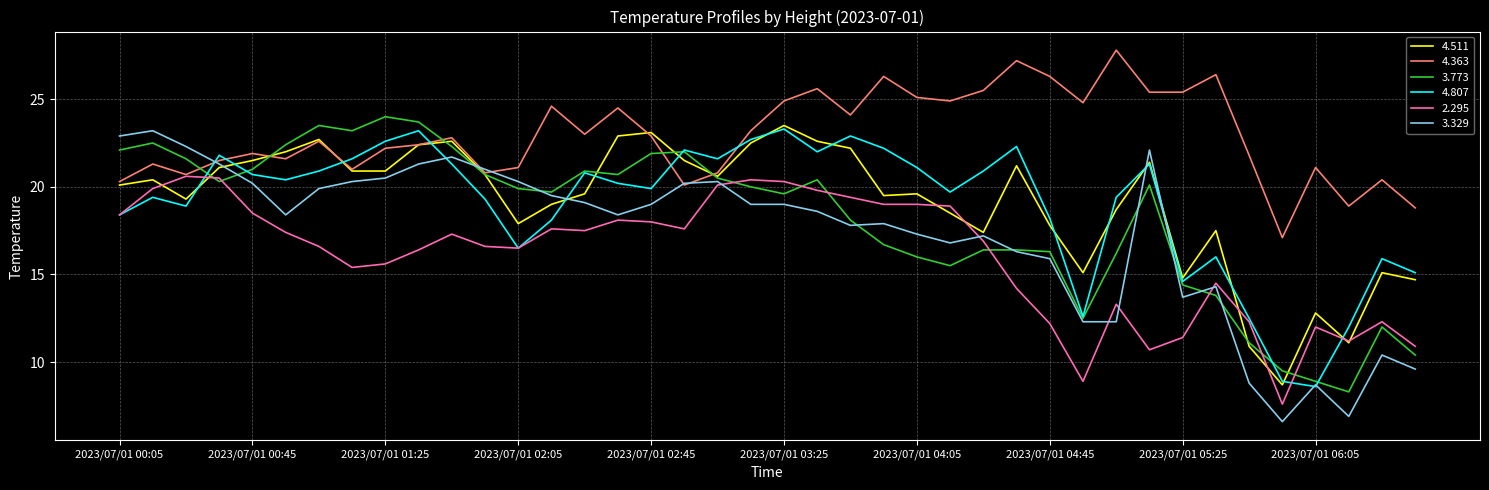

What is the highest value of the 3.773 series?

24.0